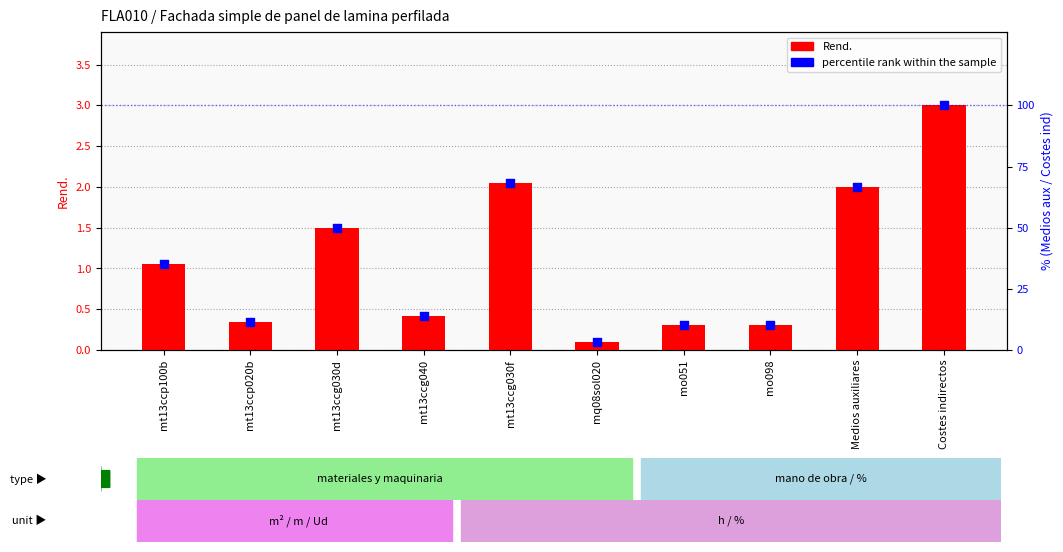

Which series has the largest total across all categories?

percentile rank within the sample